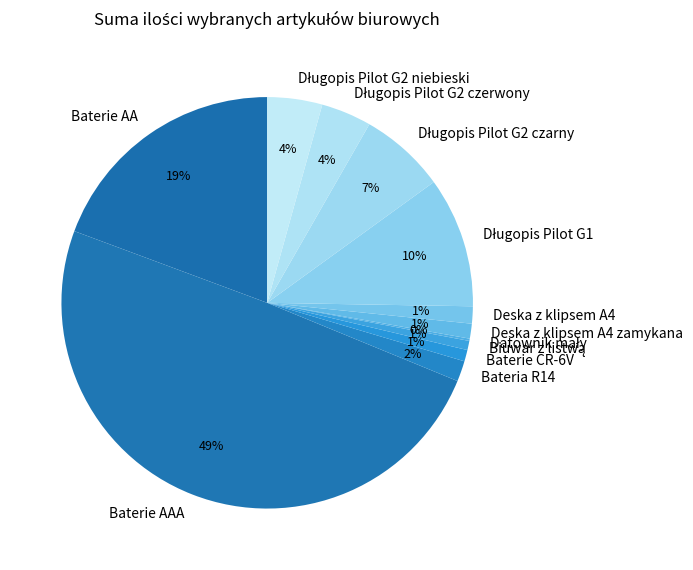

To the nearest percent, what is the average slice percentage?

8%